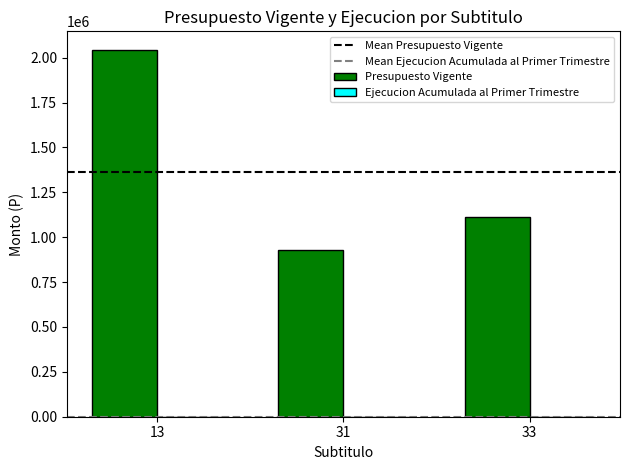

At which category does the chart reach its minimum across all series?

31